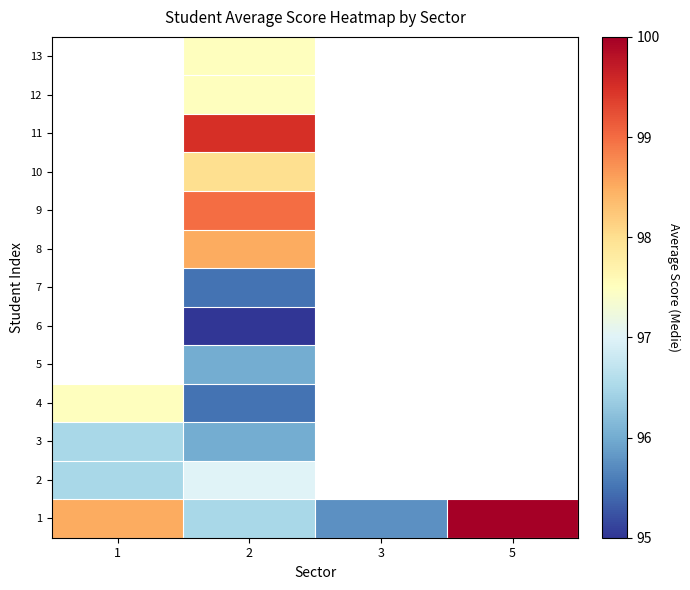

The 2 series shows 164.4 at 2. True or false?

False